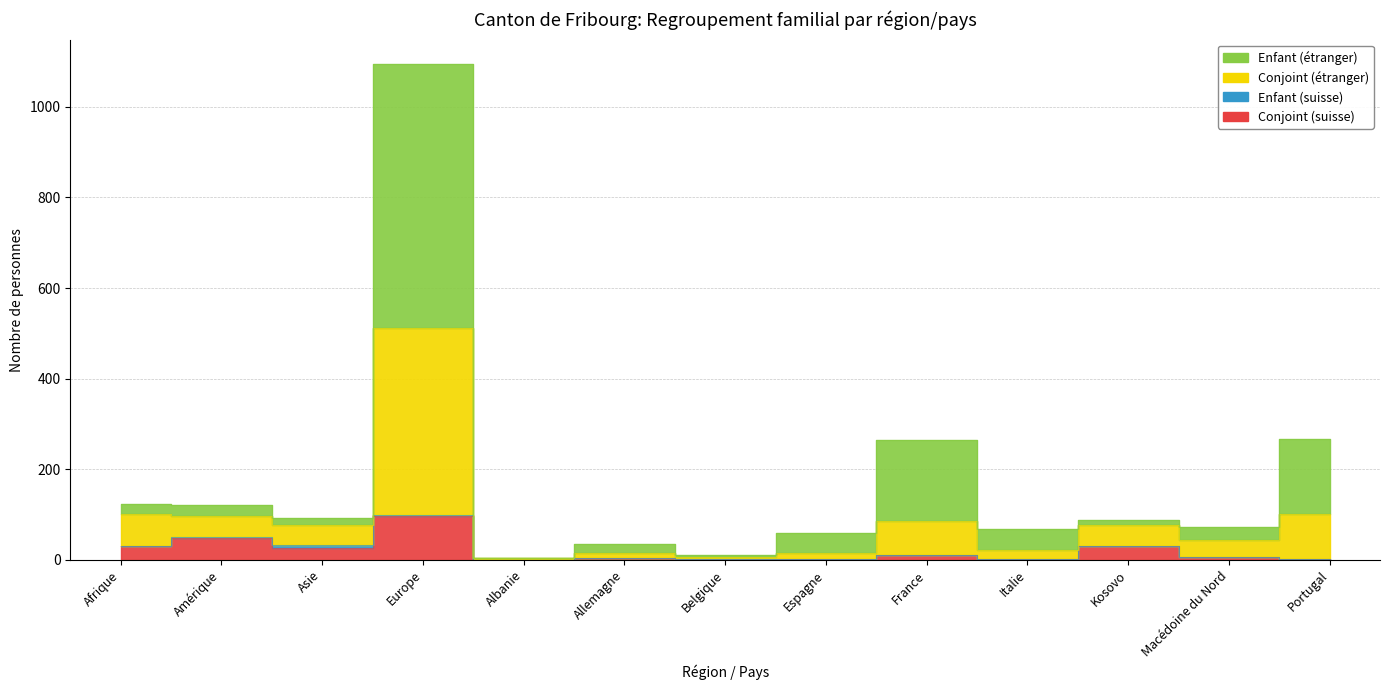

Where is the first local maximum for Conjoint (étranger)?

Europe